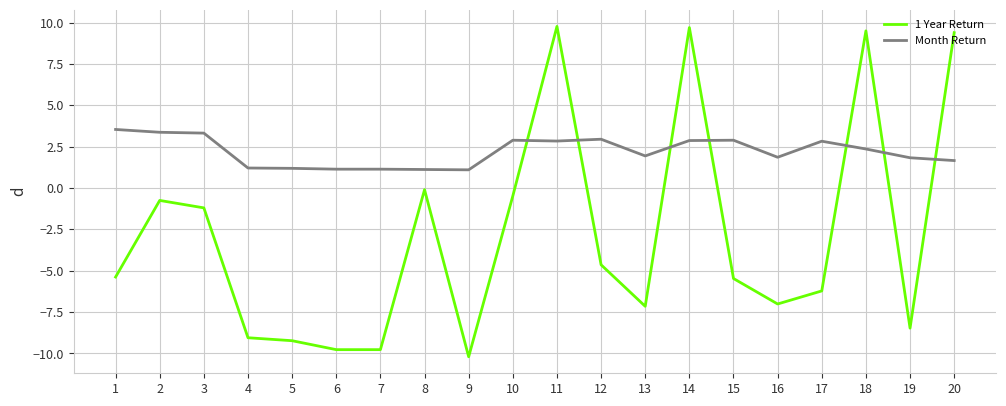

Which series changed the most between 2 and 15?

1 Year Return